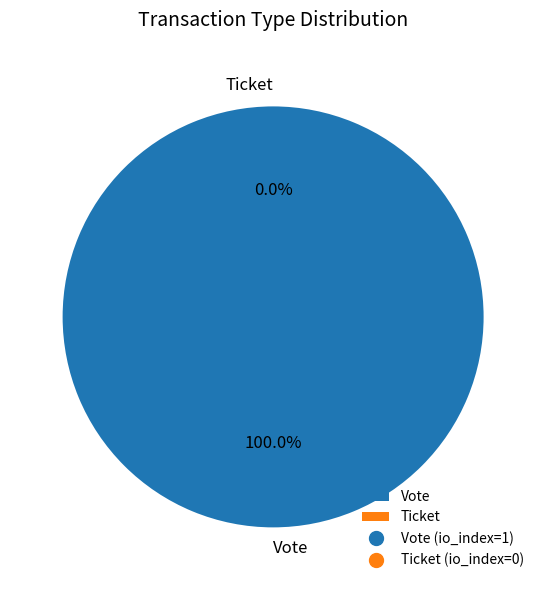

Do Vote and Ticket together represent more than half of the pie?

Yes